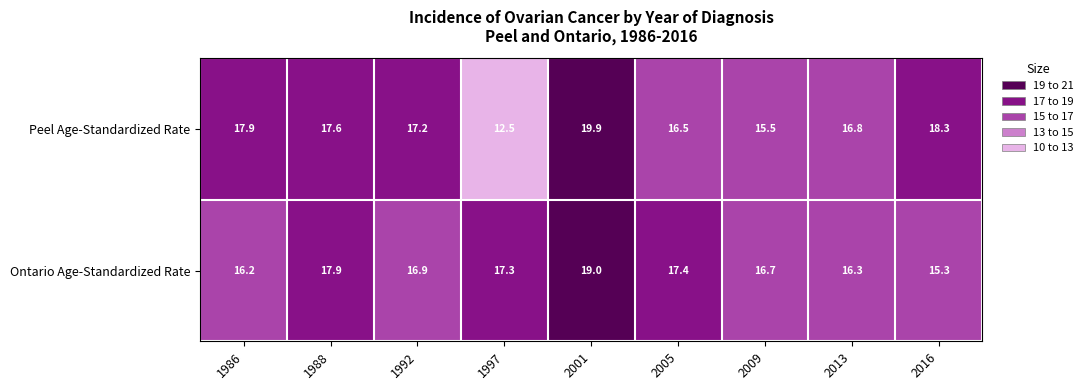

True or false: Peel Age-Standardized Rate has a value of 27.2 at 1992.

False